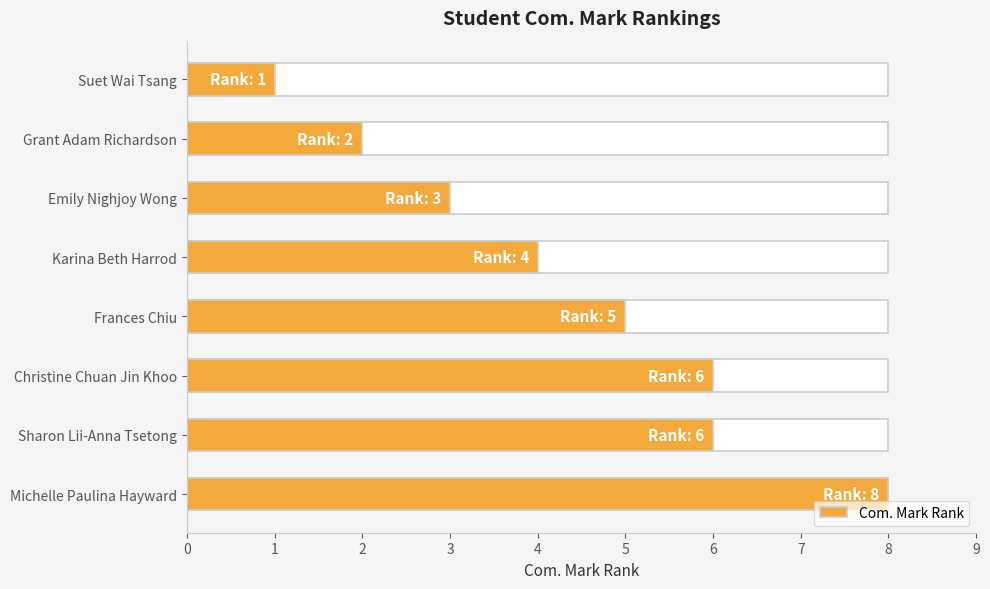

Reading left to right, what are all the values shown in this chart?

1	2	3	4	5	6	6	8